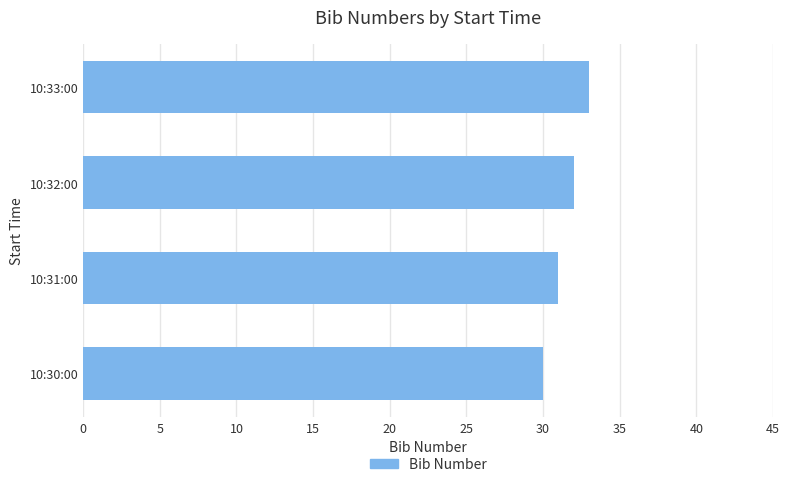

What is the maximum value shown in the chart?

33